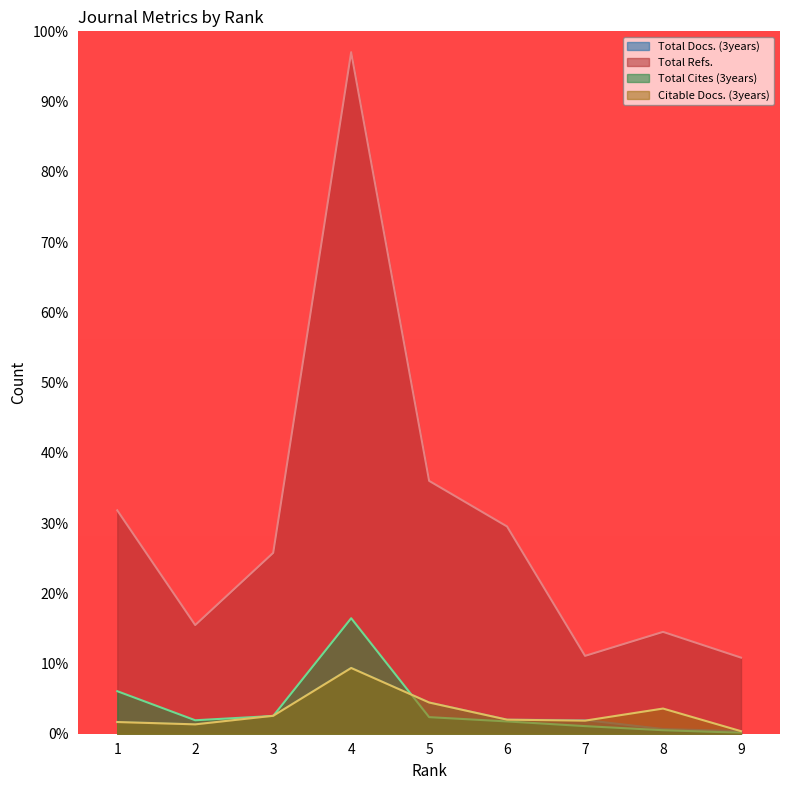

What is the sum of all Total Refs. values?

272.0